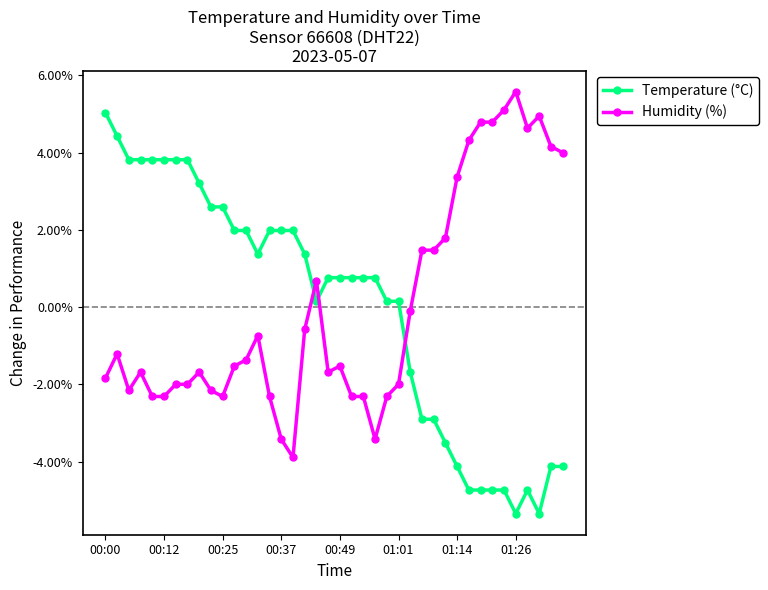

What are all the series names shown in the legend?

Temperature (°C), Humidity (%)